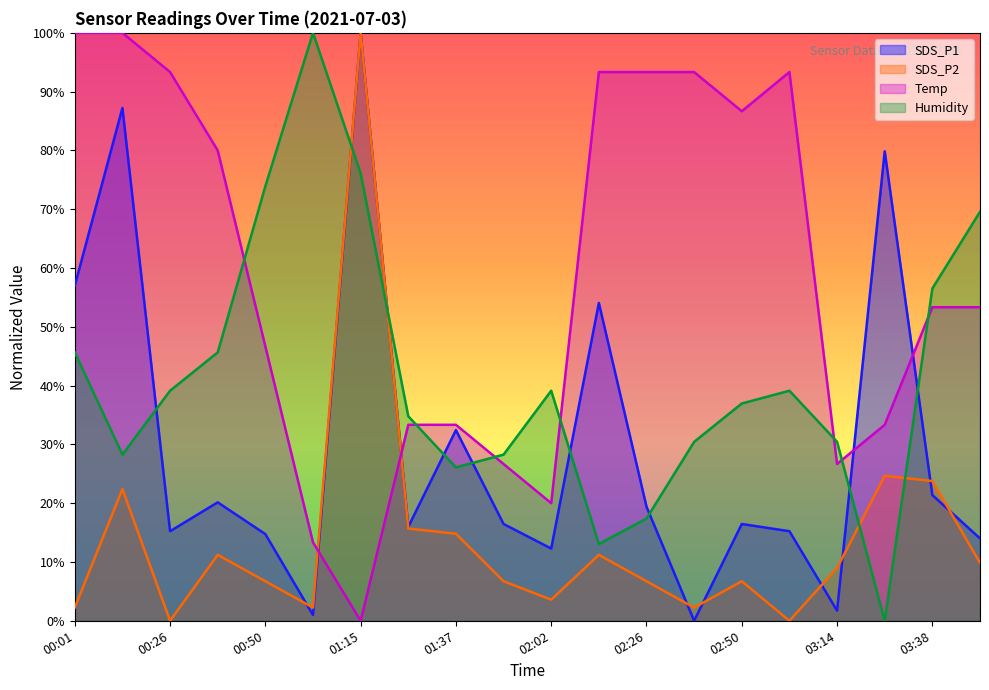

What position from the left is 03:26?

18